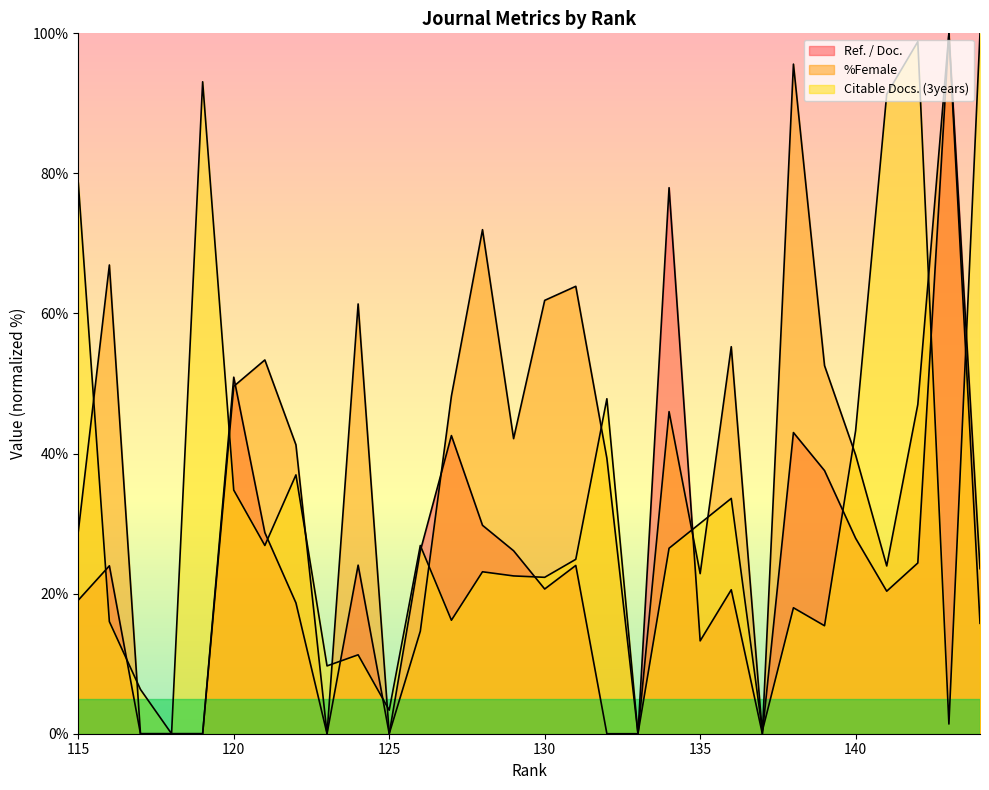

Reading left to right, what are all the values shown in this chart?

Ref. / Doc.: 144=23.6	143=100.0	142=24.4	141=20.4	140=27.9	139=37.6	138=43.0	137=0.0	136=20.6	135=13.3	134=78.0	133=0.0	132=0.0	131=24.0	130=20.7	129=26.1	128=29.8	127=42.6	126=26.1	125=0.0	124=24.1	123=0.0	122=18.7	121=28.7	120=50.9	119=0.0	118=0.0	117=0.0	116=24.0	115=19.1
%Female: 144=15.8	143=100.0	142=47.0	141=24.0	140=39.8	139=52.6	138=95.6	137=0.0	136=55.3	135=22.9	134=46.0	133=0.0	132=39.3	131=63.9	130=61.9	129=42.1	128=72.0	127=48.2	126=14.6	125=0.0	124=61.4	123=0.0	122=41.2	121=53.4	120=49.6	119=0.0	118=0.0	117=0.0	116=66.9	115=28.9
Citable Docs. (3years): 144=100.0	143=1.4	142=98.8	141=91.3	140=43.3	139=15.4	138=18.0	137=0.4	136=33.6	135=30.0	134=26.5	133=0.0	132=47.8	131=24.9	130=22.3	129=22.5	128=23.1	127=16.2	126=26.9	125=3.4	124=11.3	123=9.7	122=37.0	121=26.9	120=34.8	119=93.1	118=0.0	117=6.3	116=16.0	115=78.7